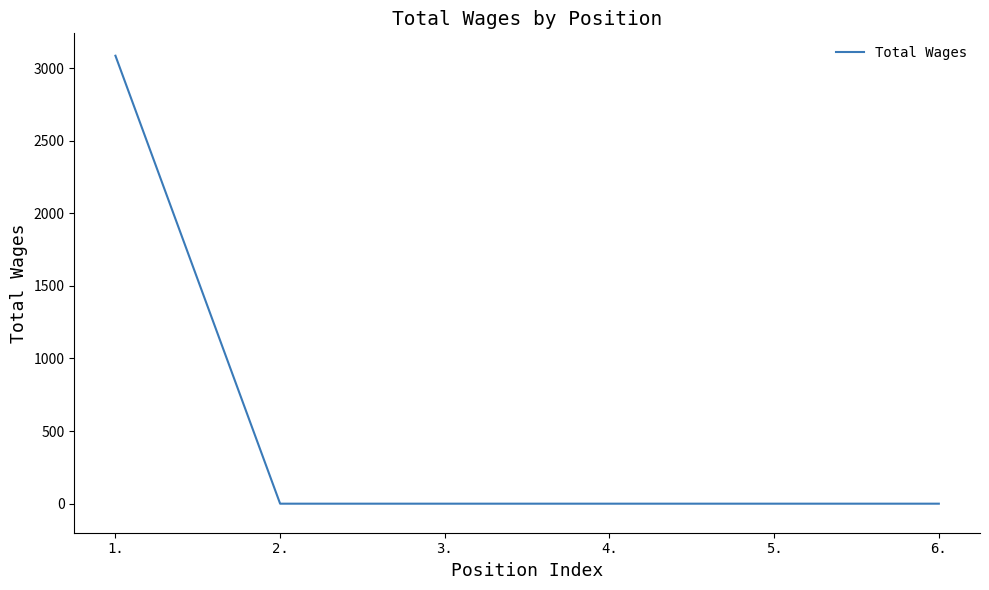

What is the greatest value displayed?

3085